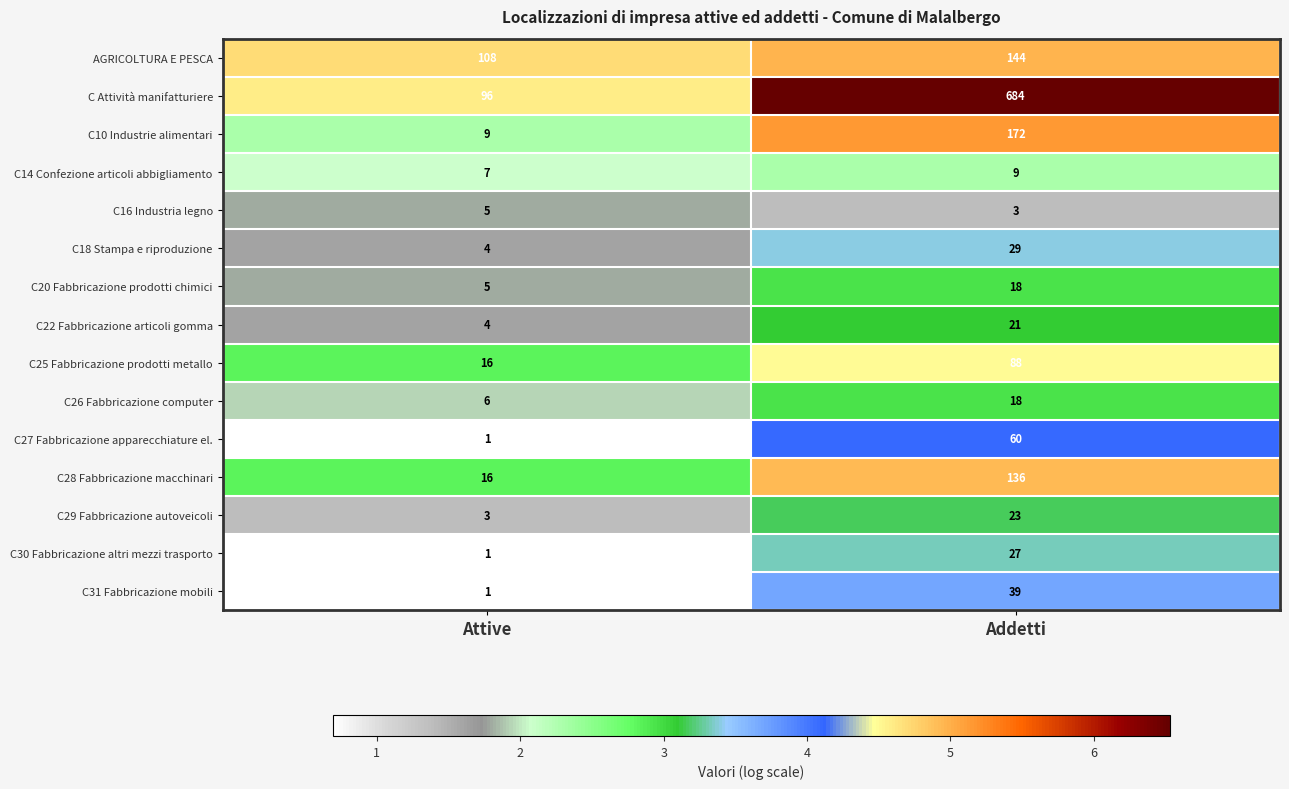

How many data points does each series have?

2